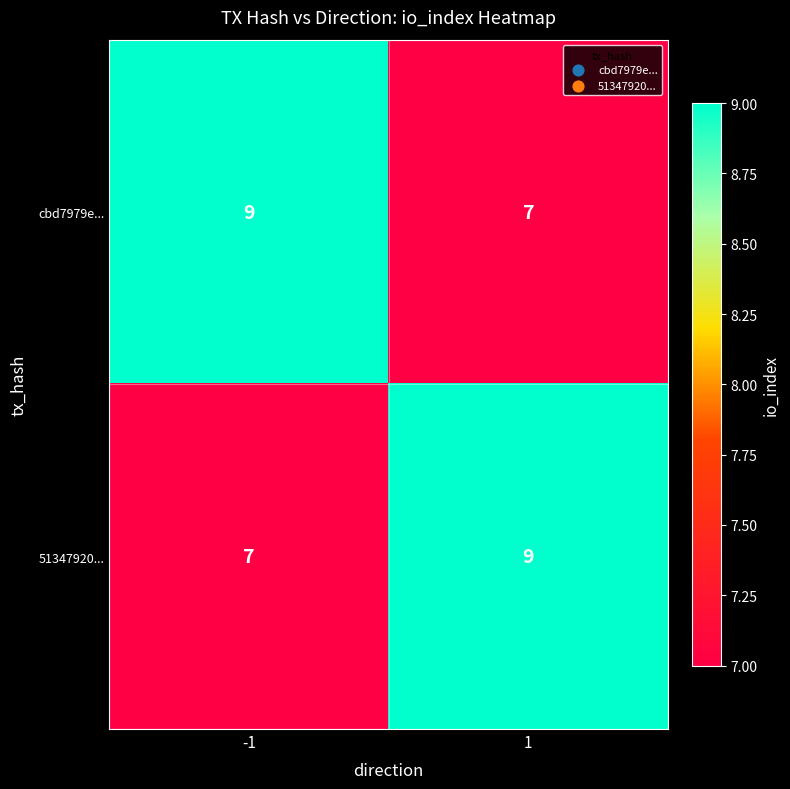

Reading right to left, what are all the values shown in this chart?

cbd7979e...: 1=7	-1=9
51347920...: 1=9	-1=7